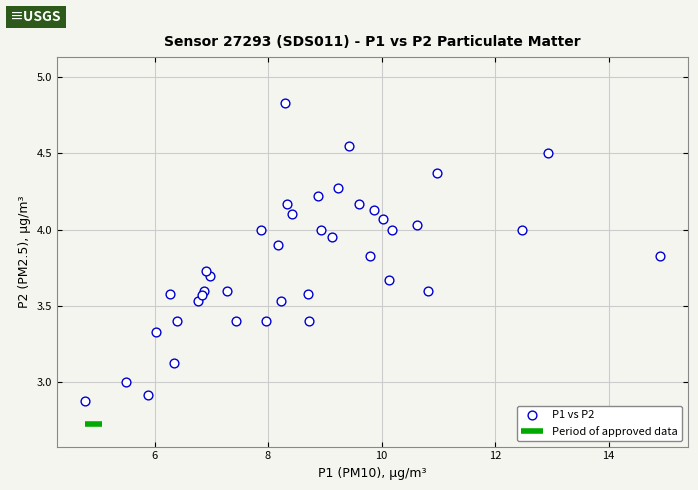

What is the range of X values (max minus min)?

10.1